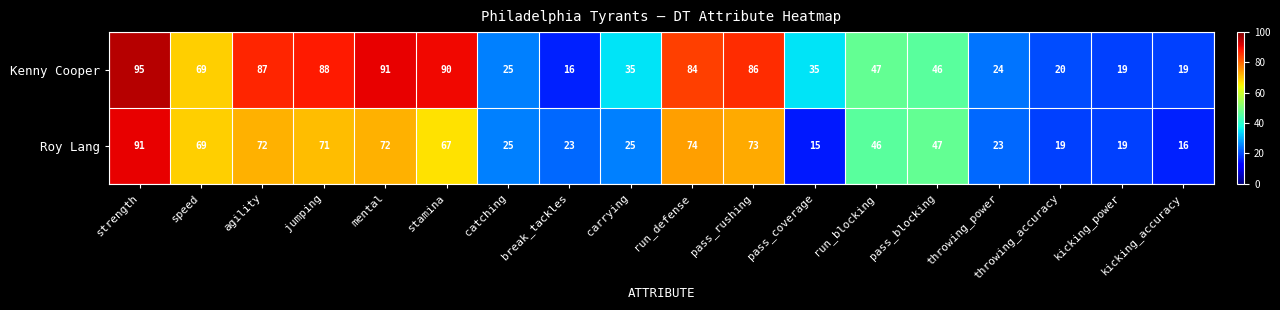

At which label is Kenny Cooper closest to 55?

run_blocking